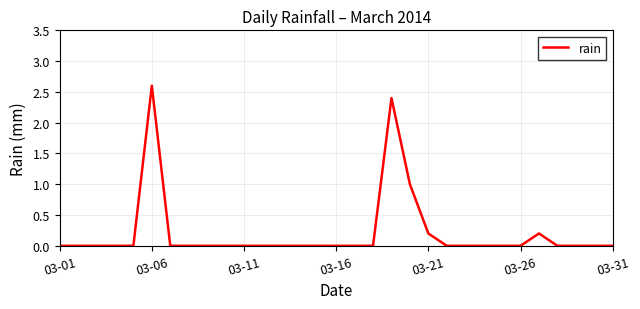

What is the difference between the maximum and minimum values?

2.6